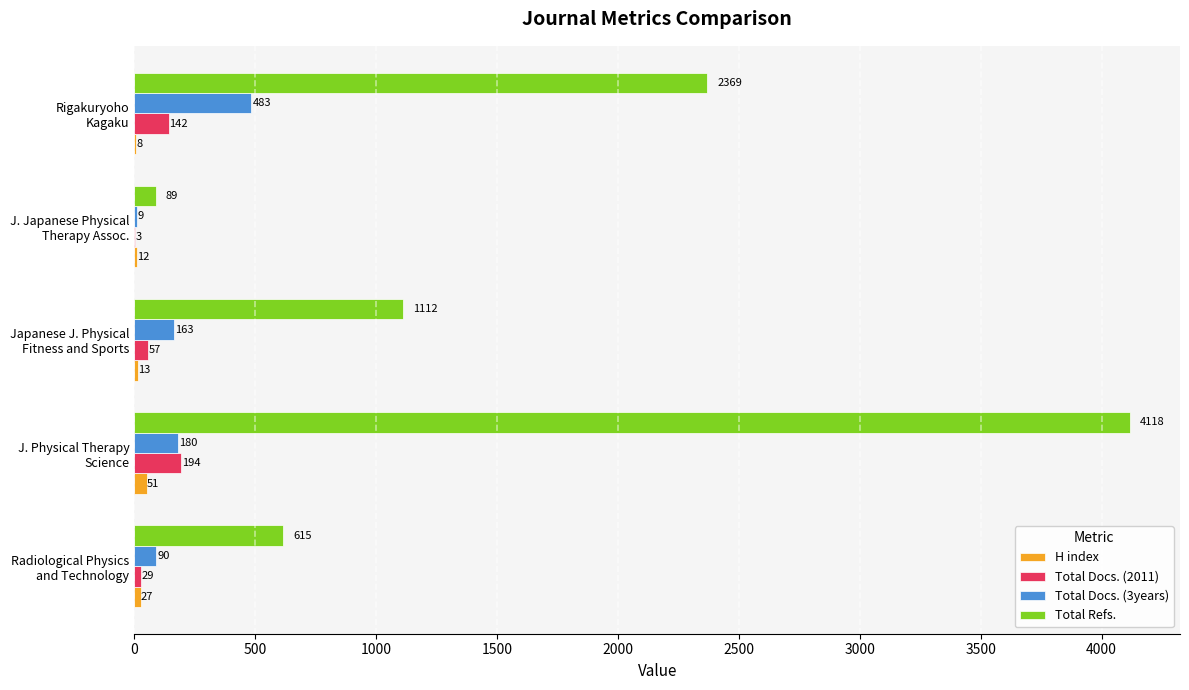

What are all the series names shown in the legend?

H index, Total Docs. (2011), Total Docs. (3years), Total Refs.